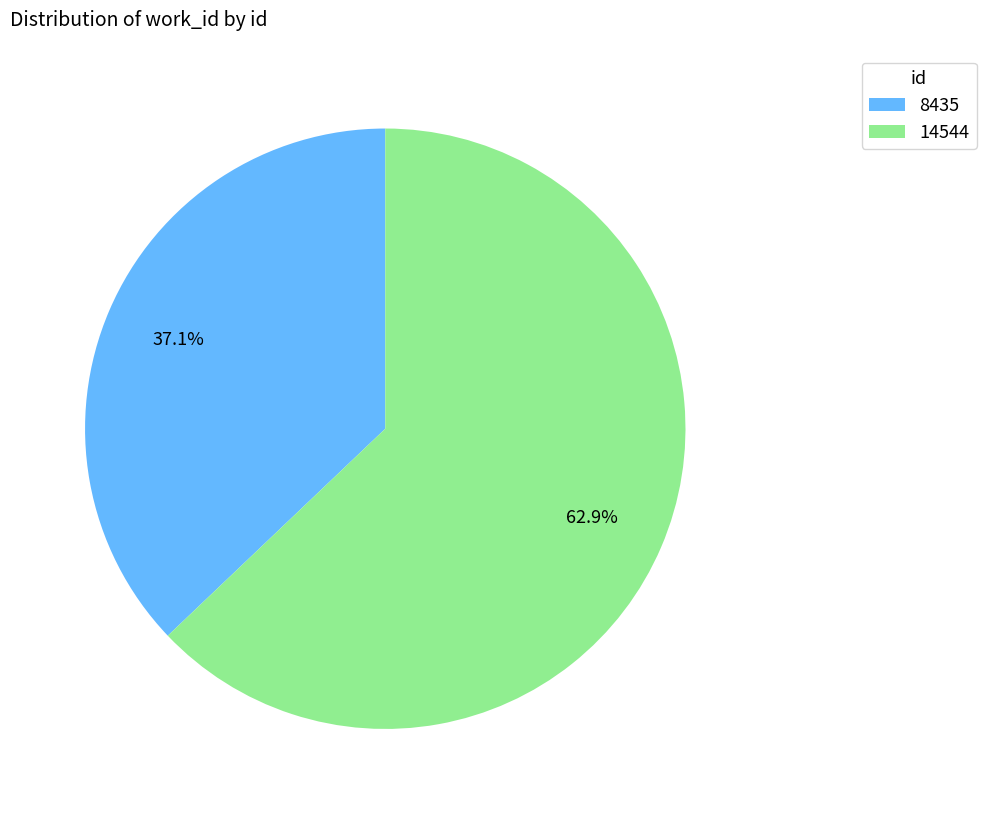

Rank the categories by value from highest to lowest.

14544, 8435